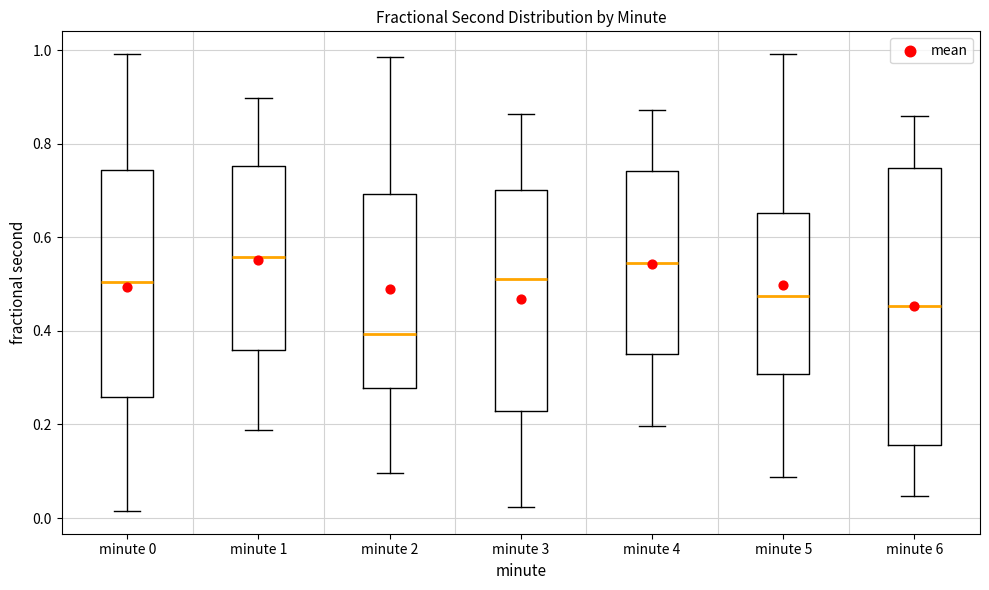

Reading left to right, read every box against the y-axis: the position of its median line, the range the box covers, and the ends of its whiskers. The values are not printed on the chart, so give them approximately, as read against the axis.

minute 0: median 0.50, box 0.26 to 0.74, whiskers 0.02 to 1.00
minute 1: median 0.56, box 0.36 to 0.76, whiskers 0.18 to 0.90
minute 2: median 0.40, box 0.28 to 0.70, whiskers 0.10 to 0.98
minute 3: median 0.52, box 0.22 to 0.70, whiskers 0.02 to 0.86
minute 4: median 0.54, box 0.34 to 0.74, whiskers 0.20 to 0.88
minute 5: median 0.48, box 0.30 to 0.66, whiskers 0.08 to 1.00
minute 6: median 0.46, box 0.16 to 0.74, whiskers 0.04 to 0.86